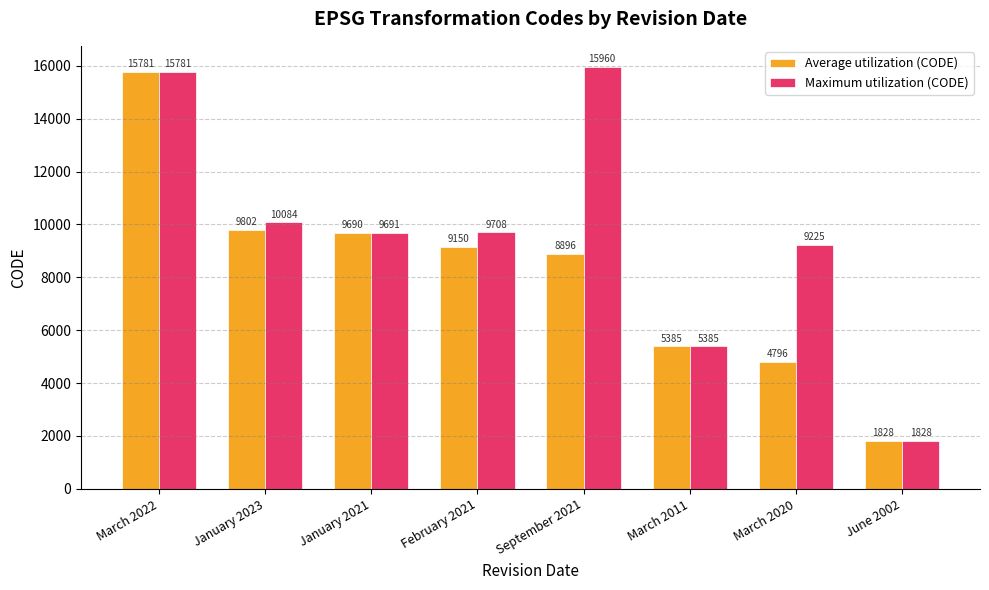

What is the minimum value for Maximum utilization (CODE)?

1828